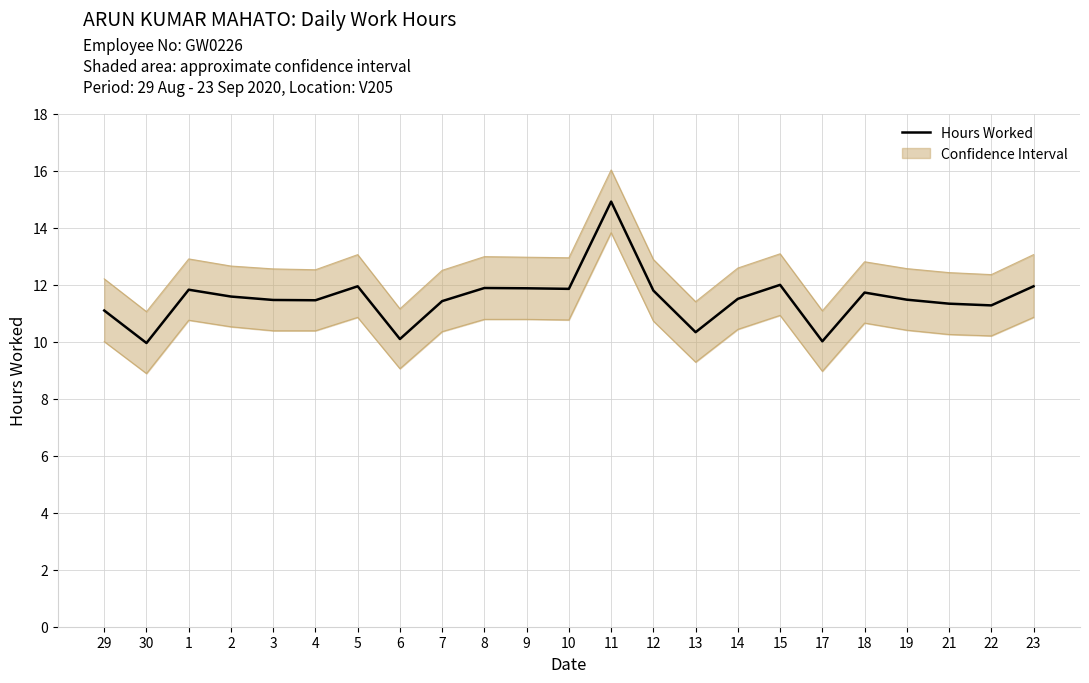

How many lines are shown in the chart?

1